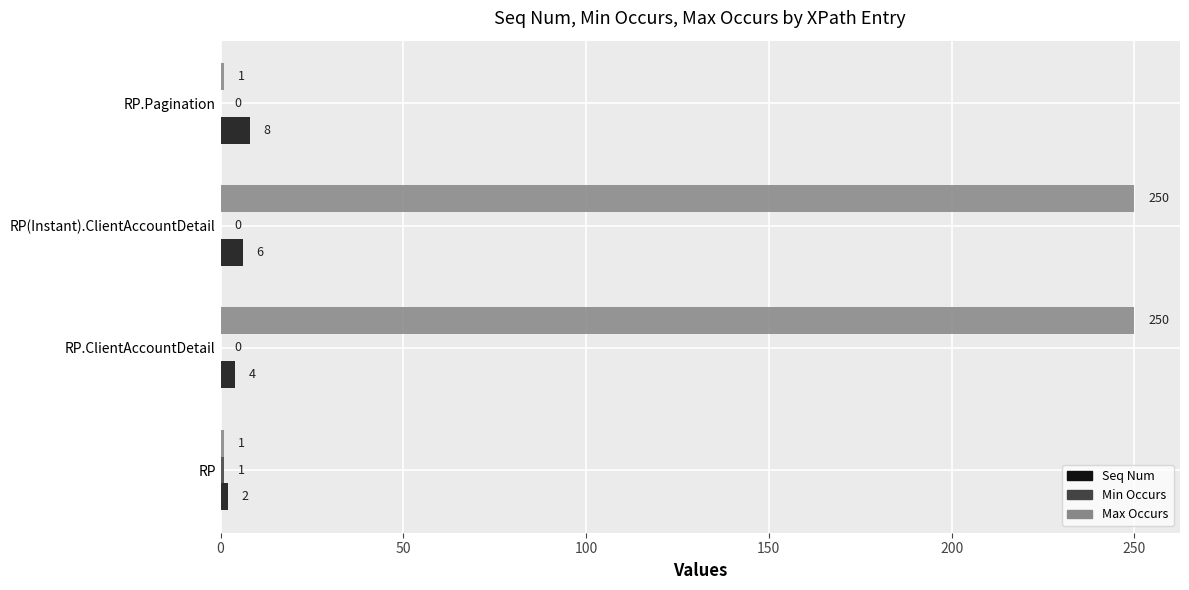

The Max Occurs series shows 442 at RP(Instant).ClientAccountDetail. True or false?

False